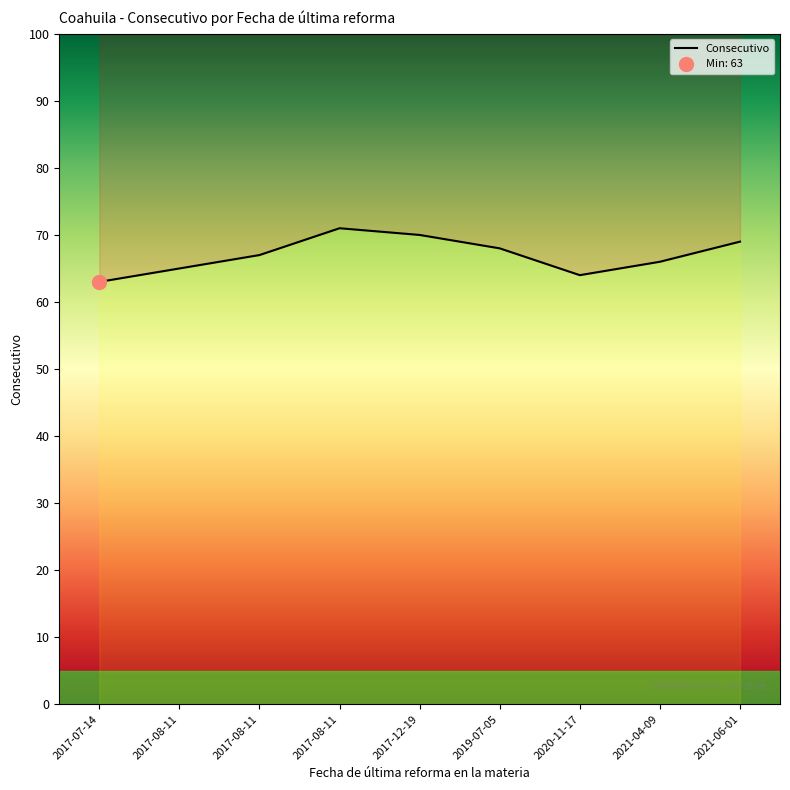

What is the difference between the values at 2021-04-09 and 2017-08-11?

1